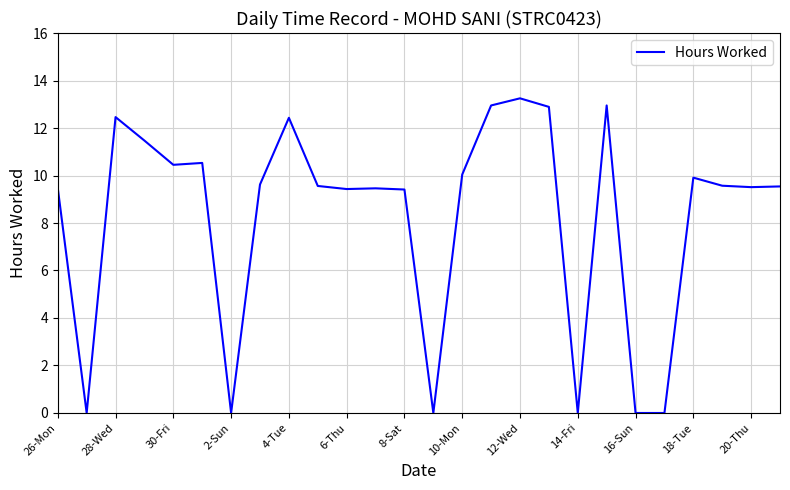

Where is the first local maximum?

28-Wed